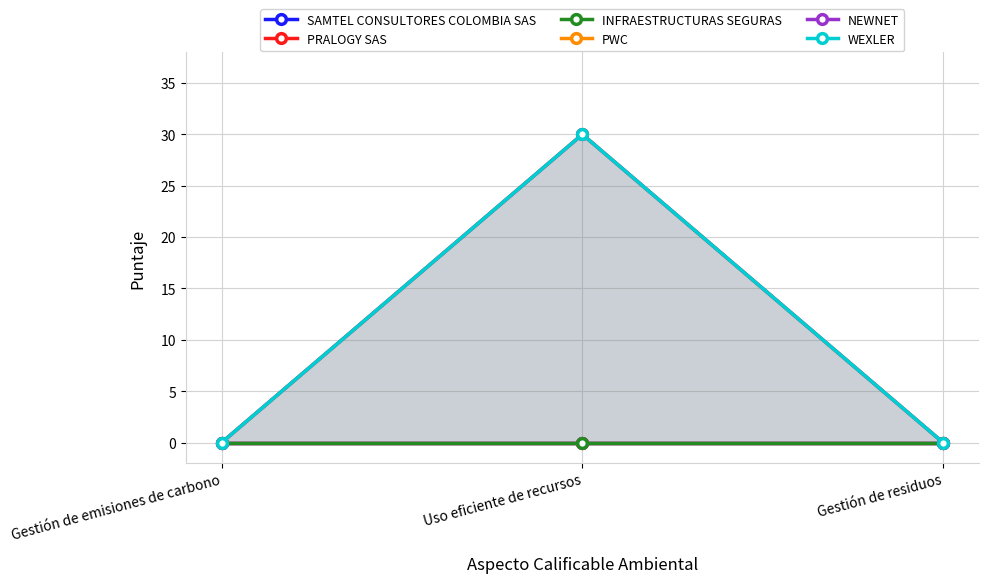

What are all the series names shown in the legend?

SAMTEL CONSULTORES COLOMBIA SAS, PRALOGY SAS, INFRAESTRUCTURAS SEGURAS, PWC, NEWNET, WEXLER